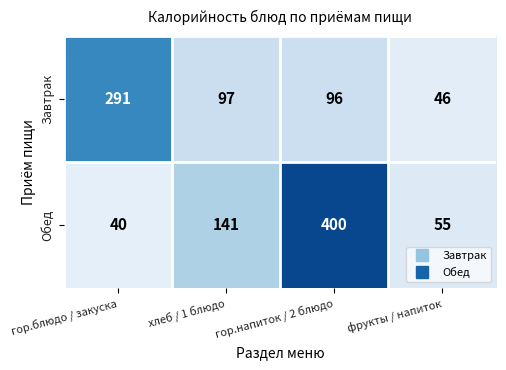

At which label does Обед reach its peak?

гор.напиток / 2 блюдо